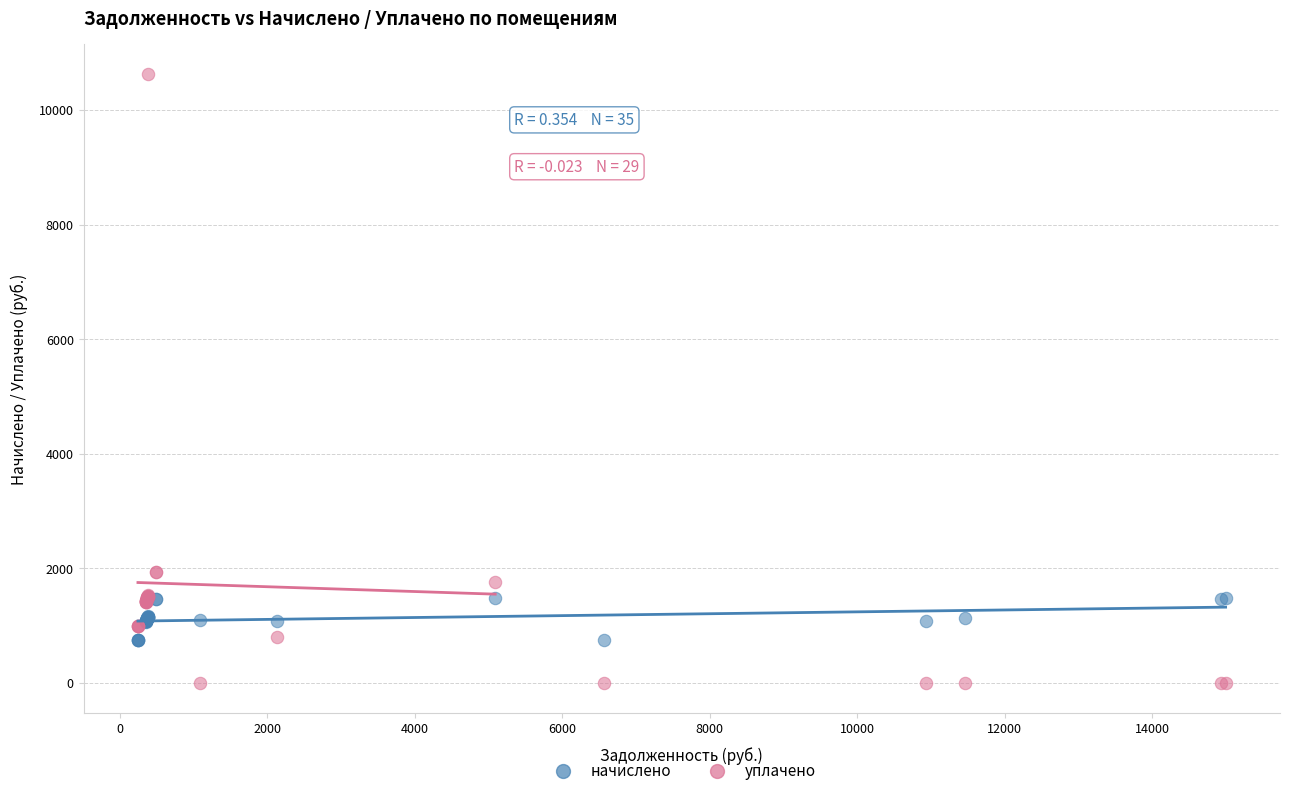

Which series reaches the minimum Y coordinate?

уплачено